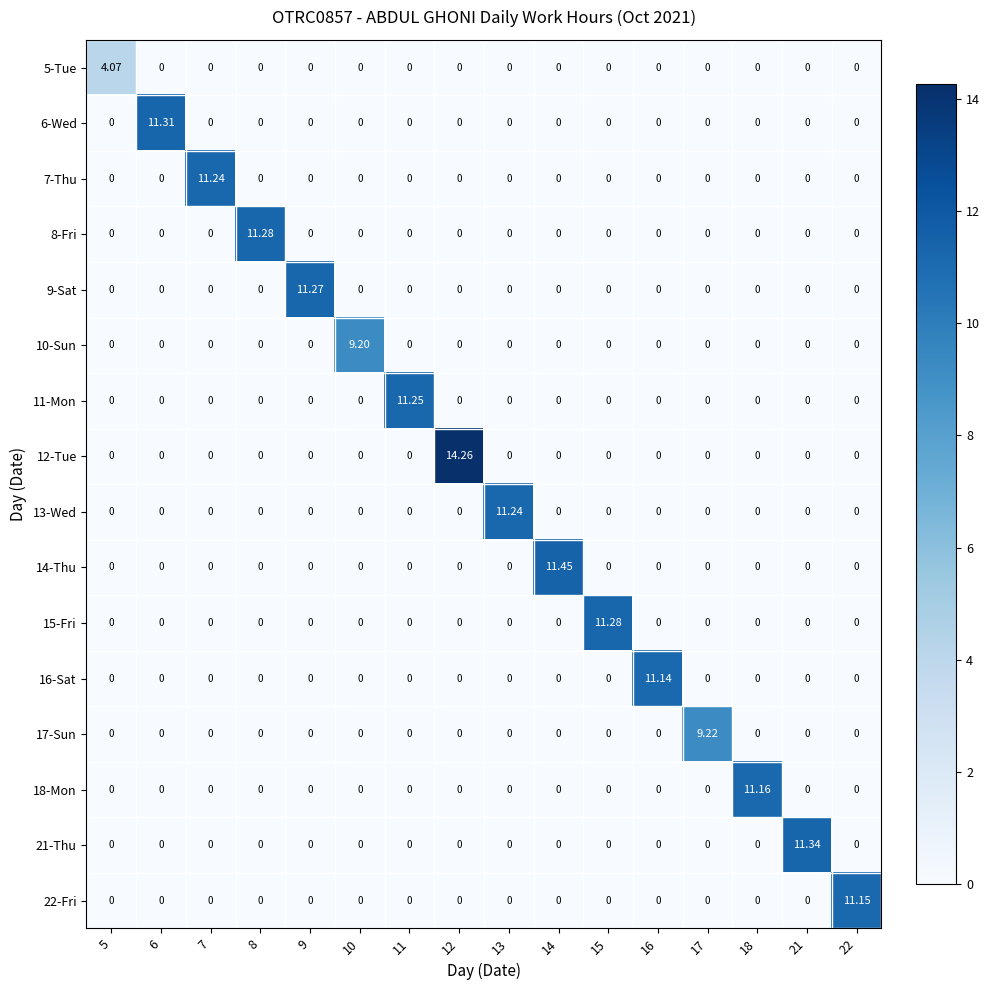

How many distinct data groups are displayed?

16